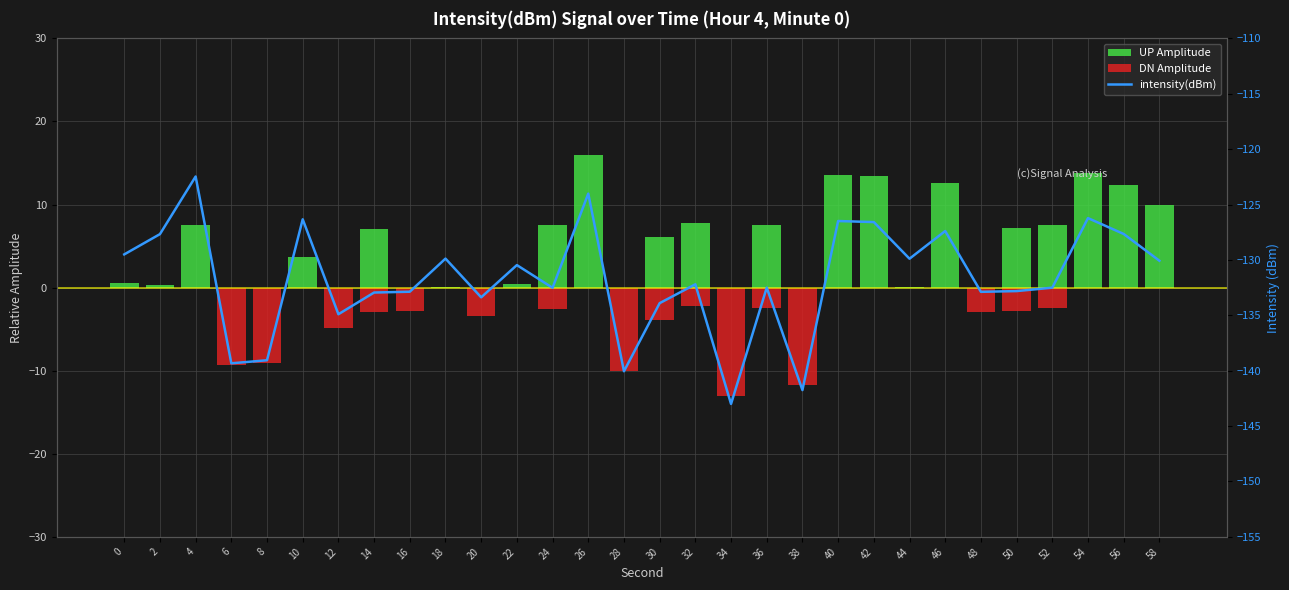

At which label is UP Amplitude closest to 7?

14